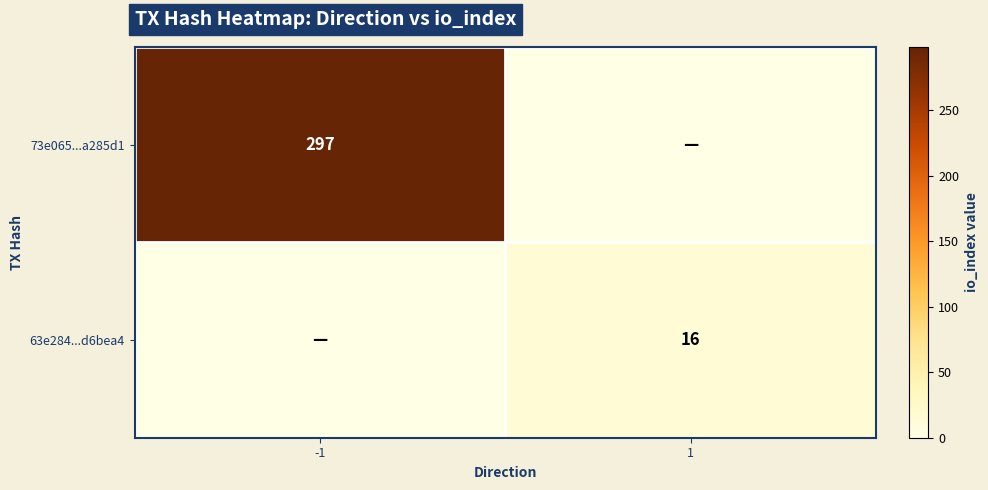

Is it true that 63e284...d6bea4 equals 21 at 1?

False